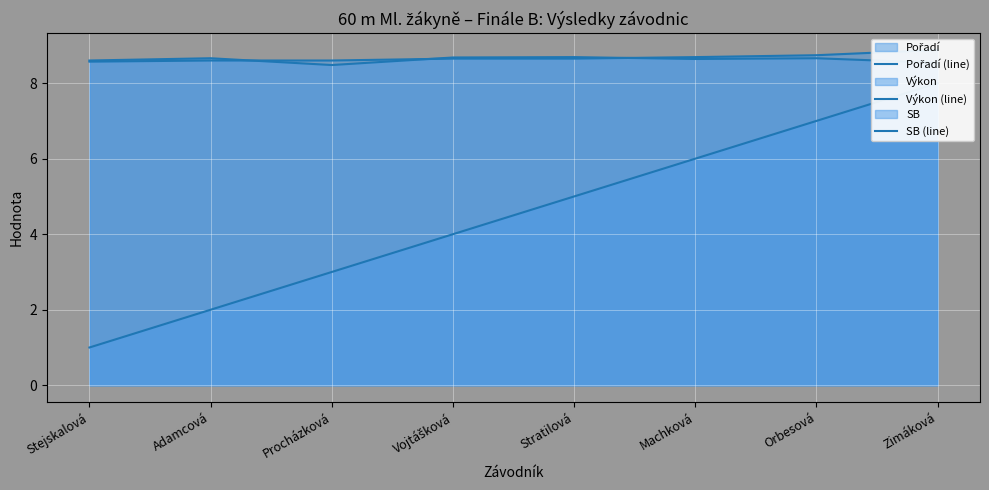

What is the label of the 6th point from the right?

Procházková